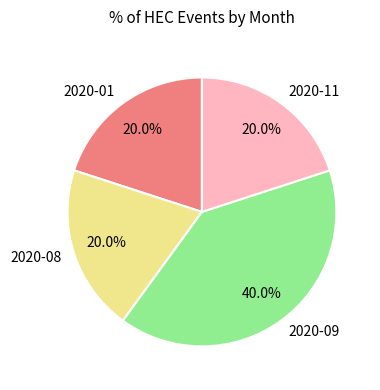

How many segments does this pie chart have?

4